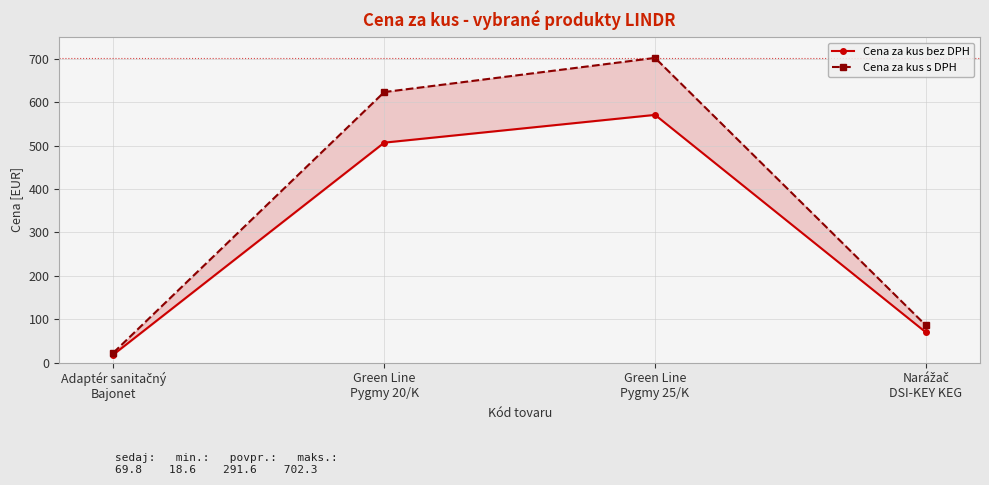

Rank the categories by Cena za kus bez DPH value from highest to lowest.

Green Line
Pygmy 25/K, Green Line
Pygmy 20/K, Narážač
DSI-KEY KEG, Adaptér sanitačný
Bajonet